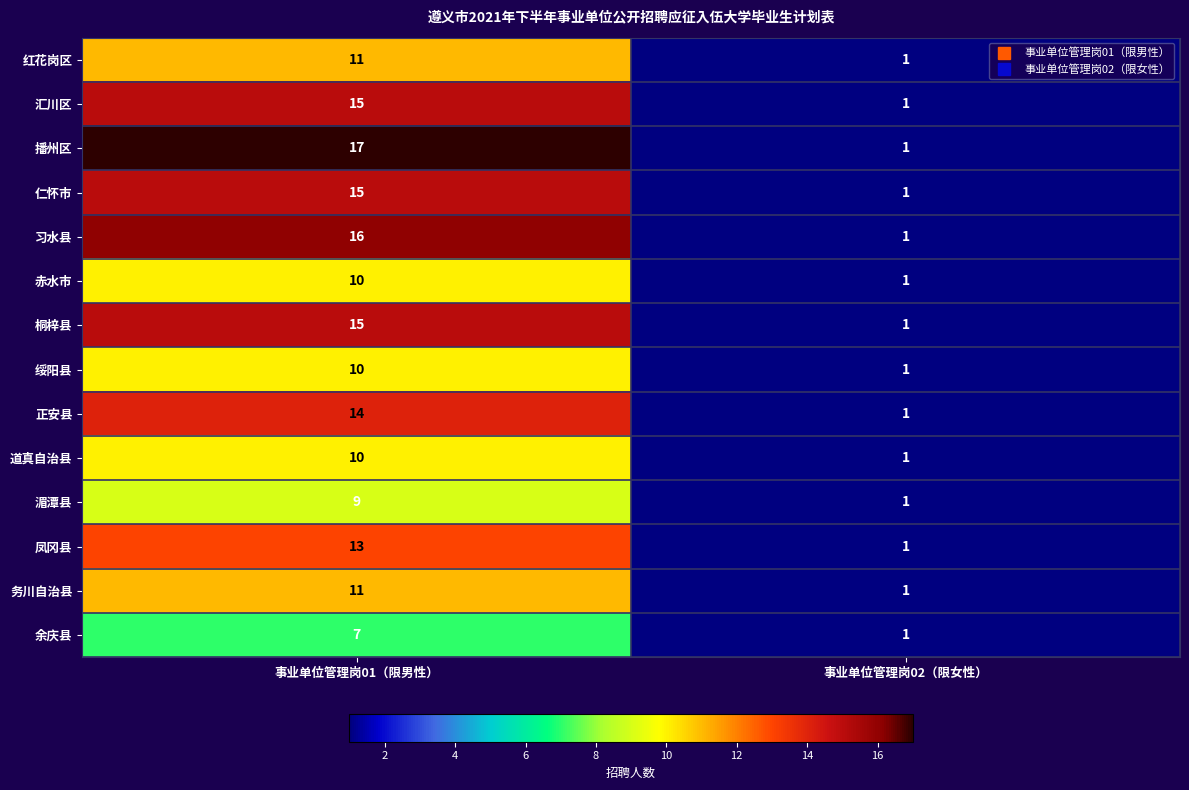

Which series has the widest spread of values?

播州区